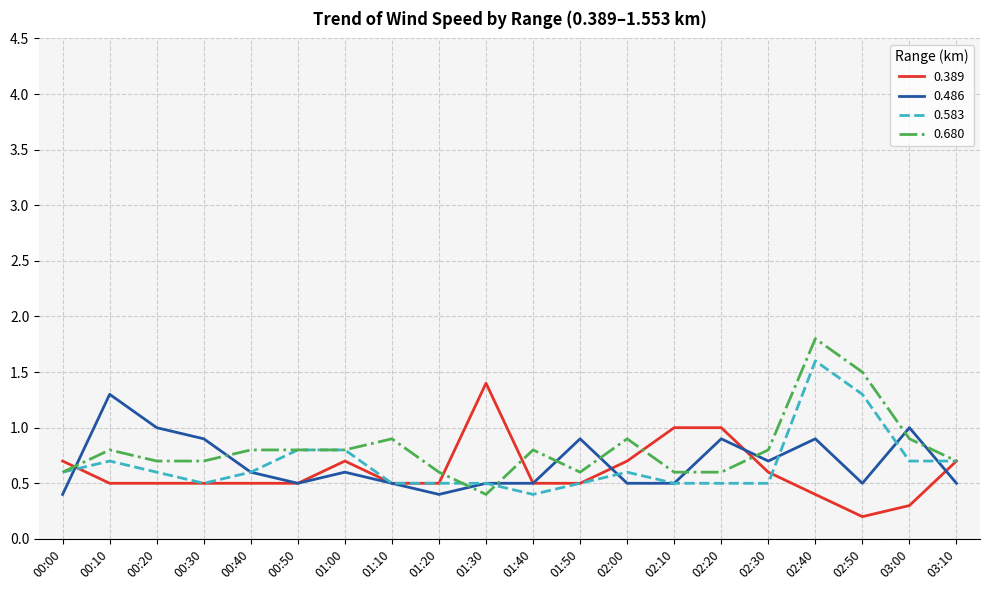

What position from the right is 02:10?

7